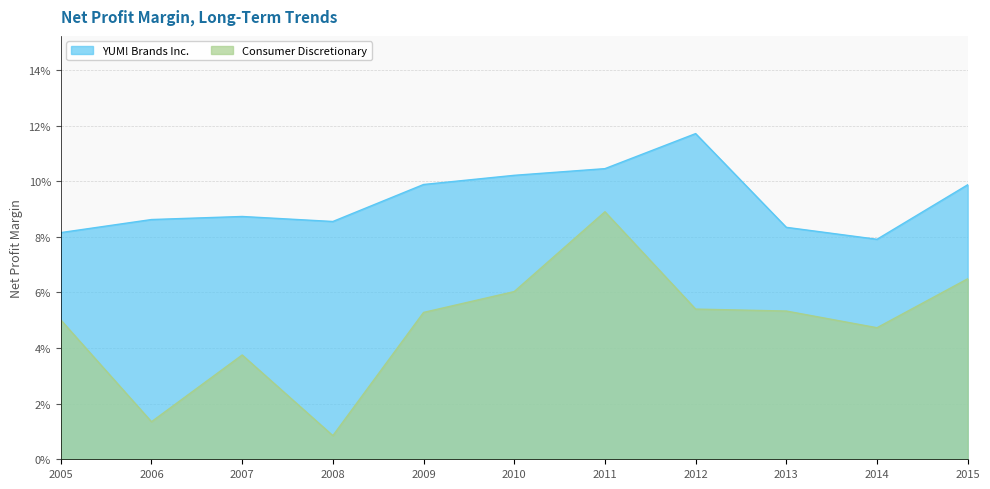

Which has a higher value, 2010 or 2007?

2010